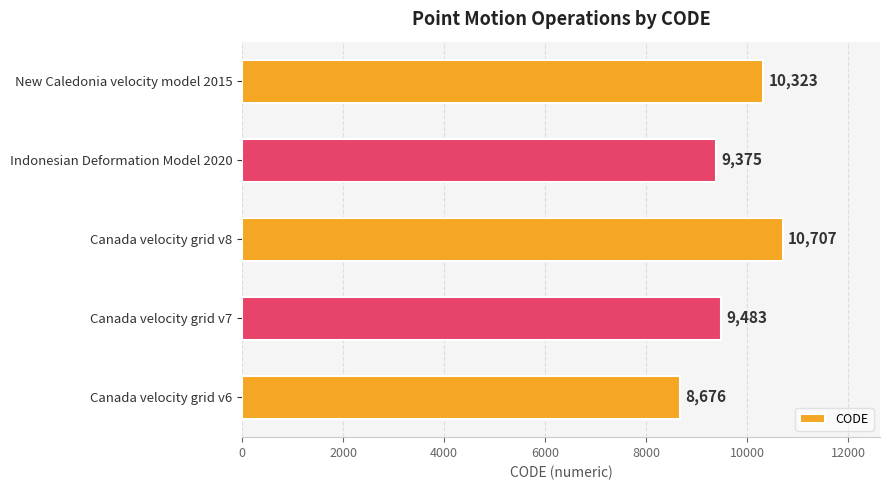

List the labels in order of value, largest first.

Canada velocity grid v8, New Caledonia velocity model 2015, Canada velocity grid v7, Indonesian Deformation Model 2020, Canada velocity grid v6